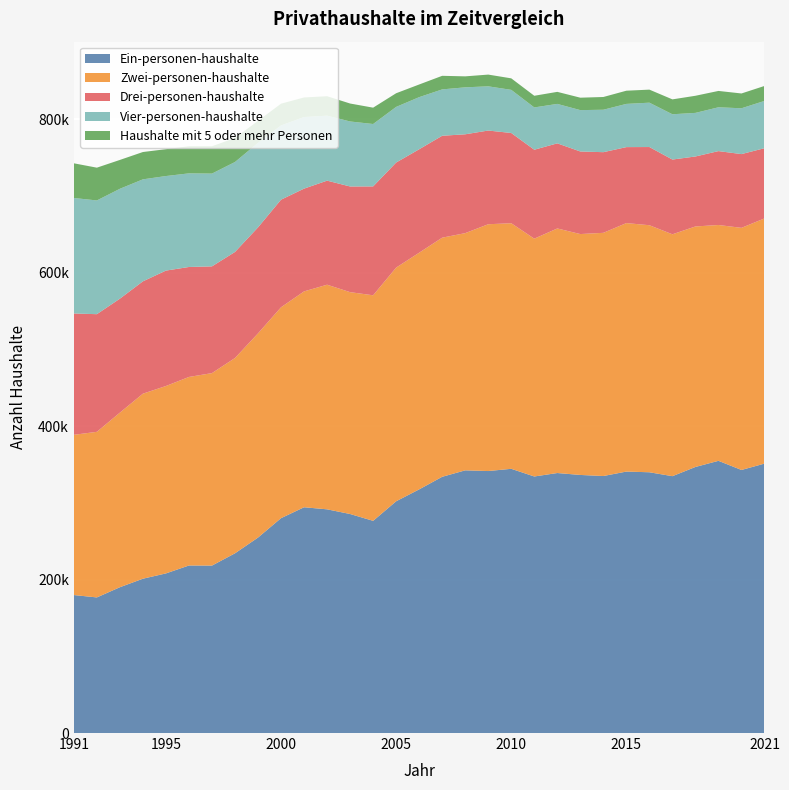

Reading left to right, list all the values displayed in this chart.

Ein-personen-haushalte: 1991=179800	1992=176700	1993=190000	1994=201100	1995=208000	1996=218300	1997=218200	1998=234200	1999=254700	2000=280000	2001=294200	2002=291500	2003=285400	2004=276500	2005=302000	2006=317500	2007=333900	2008=342300	2009=341400	2010=344300	2011=334300	2012=338800	2013=336300	2014=334900	2015=340700	2016=339800	2017=334700	2018=346700	2019=354700	2020=342800	2021=351100
Zwei-personen-haushalte: 1991=208800	1992=215800	1993=227500	1994=241100	1995=244200	1996=245700	1997=250800	1998=254500	1999=266100	2000=274800	2001=281300	2002=292700	2003=289100	2004=293900	2005=304500	2006=308400	2007=311600	2008=309100	2009=321600	2010=320000	2011=309900	2012=318700	2013=313900	2014=316900	2015=323800	2016=321900	2017=315200	2018=313400	2019=307300	2020=315500	2021=319500
Drei-personen-haushalte: 1991=158100	1992=153300	1993=148500	1994=146400	1995=150400	1996=143300	1997=139100	1998=138200	1999=138100	2000=140200	2001=133900	2002=135600	2003=137700	2004=141900	2005=136900	2006=134800	2007=132800	2008=128800	2009=122100	2010=117600	2011=115900	2012=110900	2013=107600	2014=105100	2015=99000	2016=101900	2017=97400	2018=91200	2019=96300	2020=96100	2021=91500
Vier-personen-haushalte: 1991=150500	1992=148200	1993=143200	1994=132900	1995=123200	1996=122000	1997=120900	1998=117200	1999=110200	2000=96800	2001=93300	2002=84700	2003=84700	2004=81300	2005=72500	2006=67900	2007=60400	2008=61200	2009=57600	2010=56200	2011=55100	2012=51400	2013=53900	2014=55300	2015=56300	2016=57800	2017=59000	2018=56800	2019=57100	2020=59700	2021=61600
Haushalte mit 5 oder mehr Personen: 1991=45200	1992=42700	1993=37600	1994=35600	1995=35000	1996=35300	1997=35600	1998=31300	1999=28600	2000=28300	2001=25500	2002=25300	2003=23400	2004=21300	2005=17800	2006=16500	2007=17700	2008=14300	2009=15300	2010=15000	2011=15200	2012=15700	2013=16200	2014=16600	2015=17200	2016=17000	2017=19400	2018=22300	2019=21300	2020=19300	2021=19500